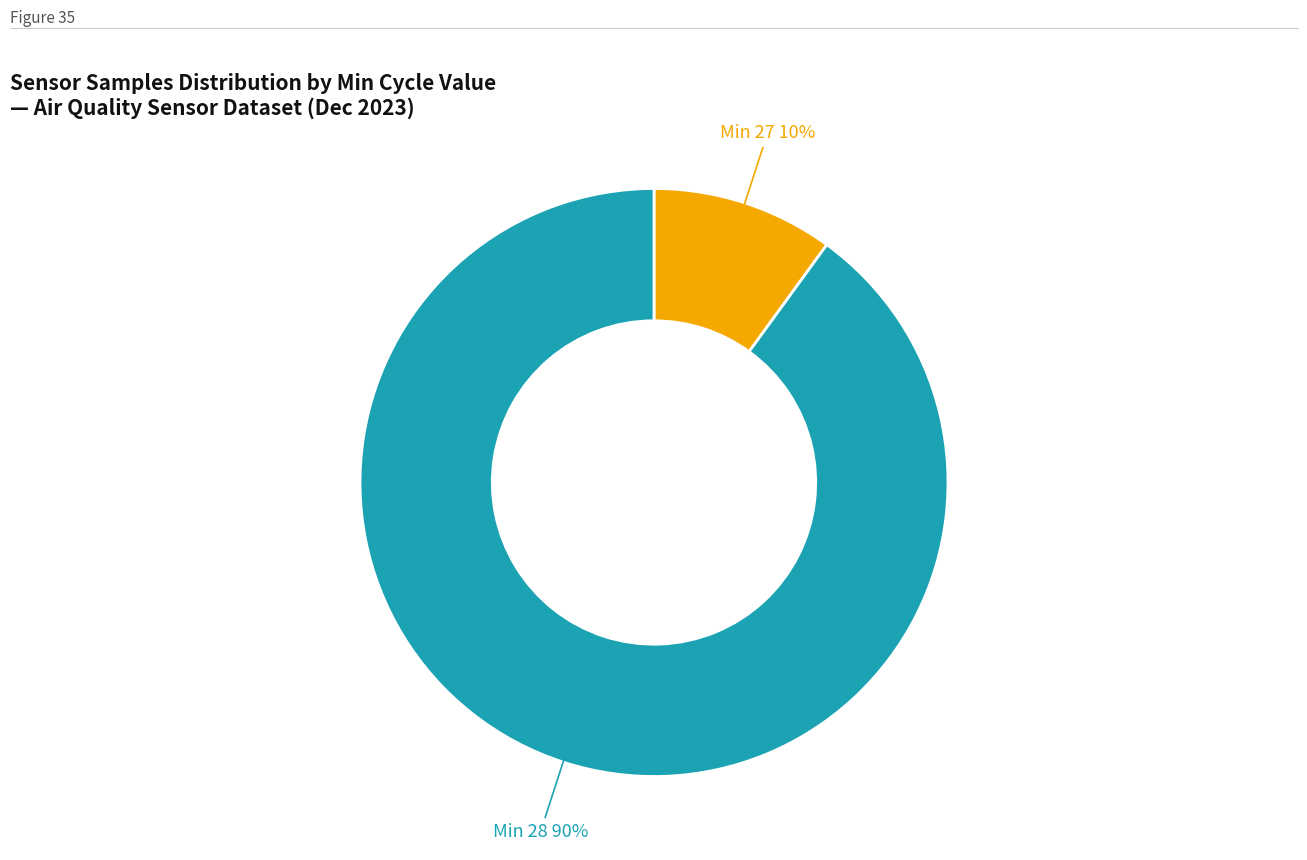

Is there any slice that represents more than half of the pie?

Yes